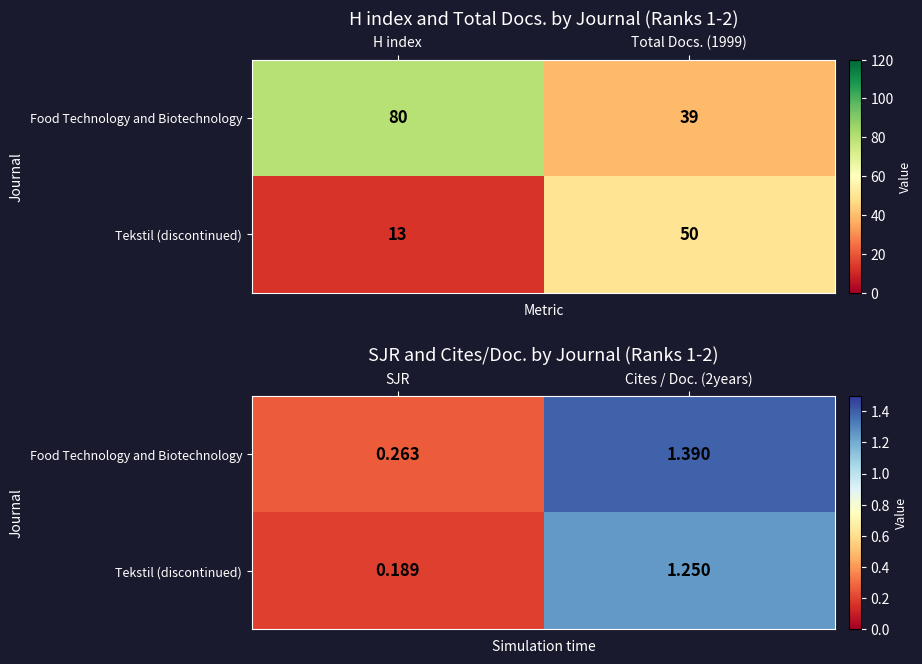

At which label does Tekstil (discontinued) reach its peak?

Cites / Doc. (2years)